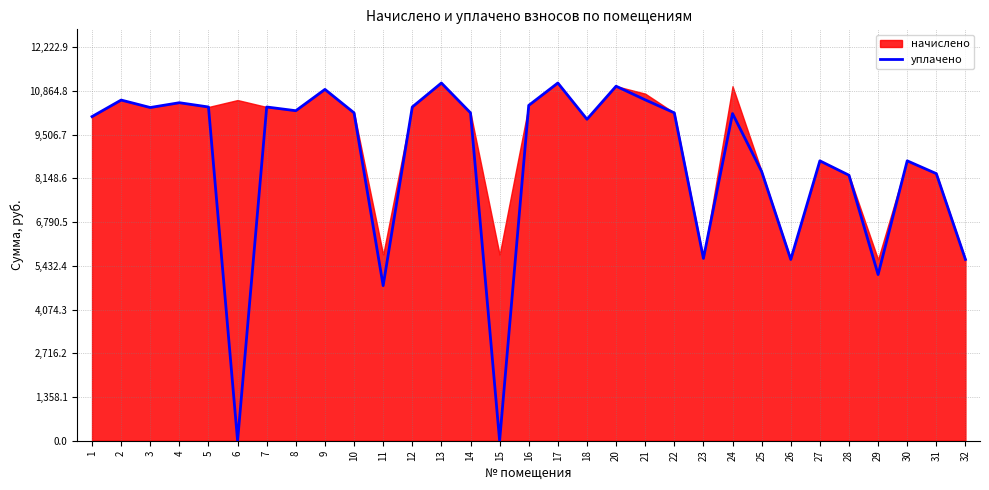

Reading right to left, list all the values displayed in this chart.

5630.4	8296.6	8694.0	5161.2	8246.9	8694.0	5630.4	8362.8	10161.2	5663.5	10184.6	10588.8	11012.4	9985.7	11111.8	10416.2	0.0	10184.4	11111.8	10366.6	4816.2	10184.6	10913.0	10250.6	10366.6	0.0	10366.6	10499.0	10350.0	10581.8	10068.4